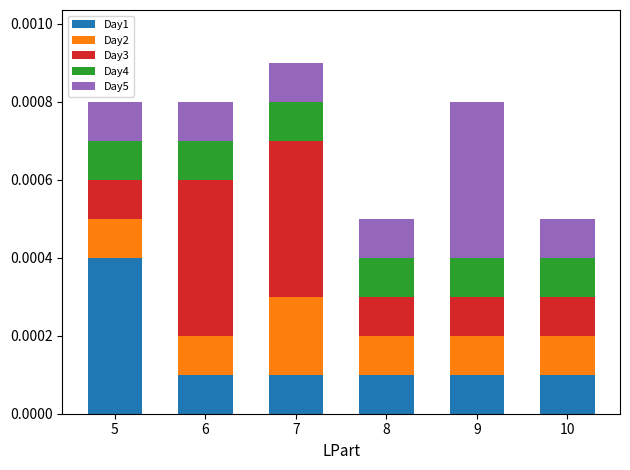

Are the bars horizontal?

No